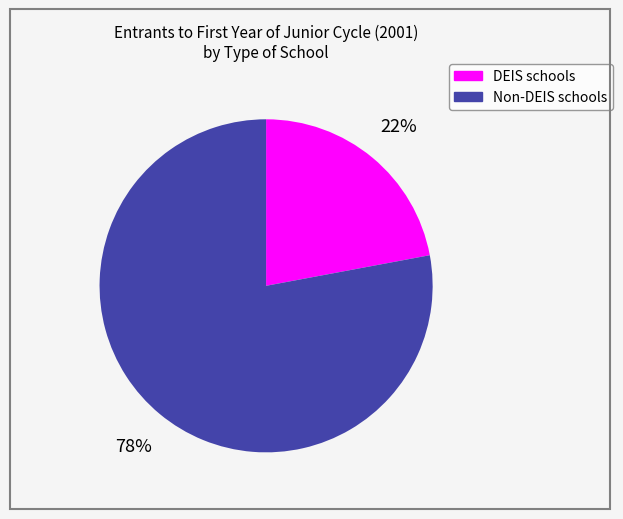

True or false: Non-DEIS schools accounts for 69% of the total.

False